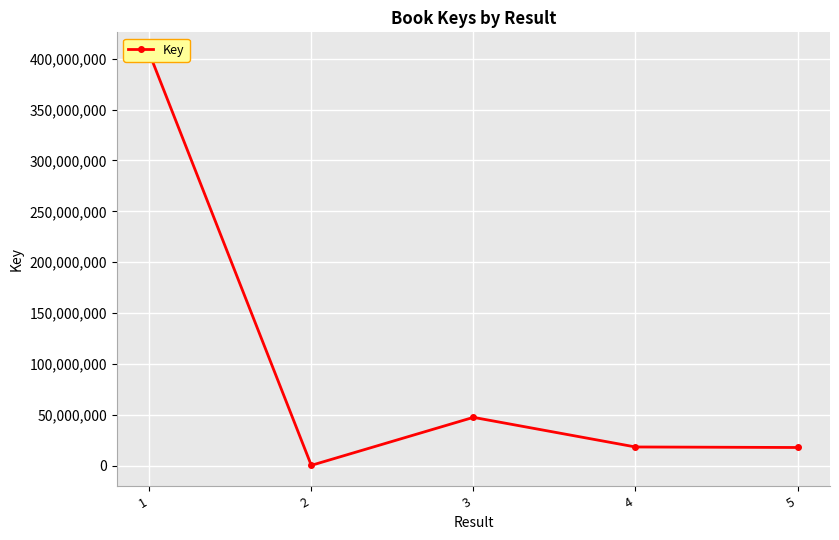

Reading right to left, extract all data points from this chart.

17877233	18388553	47500982	331917	405680659